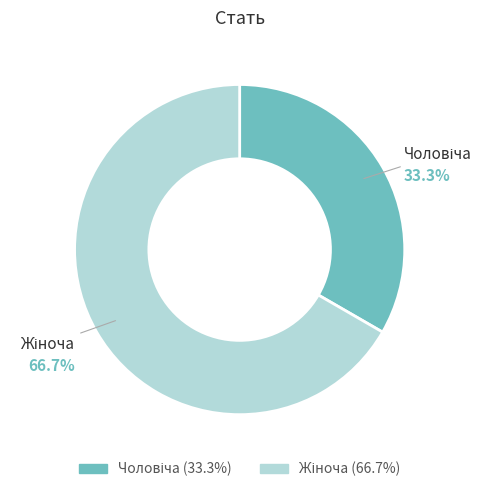

Is there any slice that represents more than half of the pie?

Yes